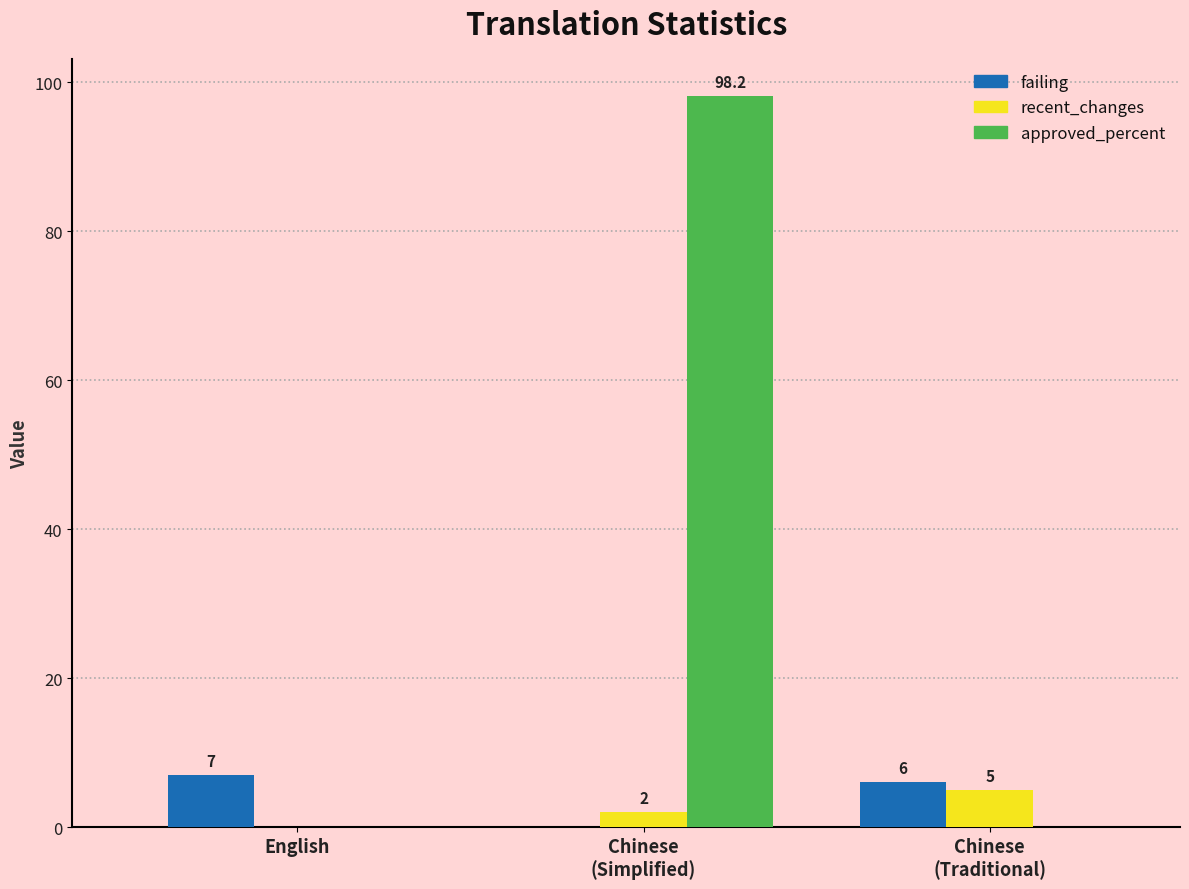

How many groups of bars are there?

3